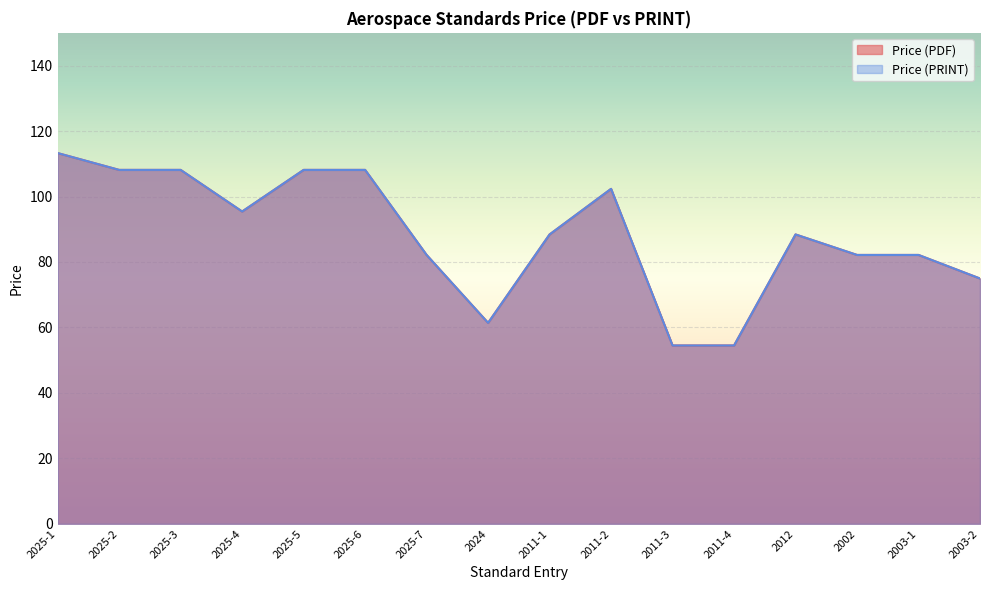

True or false: Price (PDF) and Price (PRINT) intersect in this chart.

False